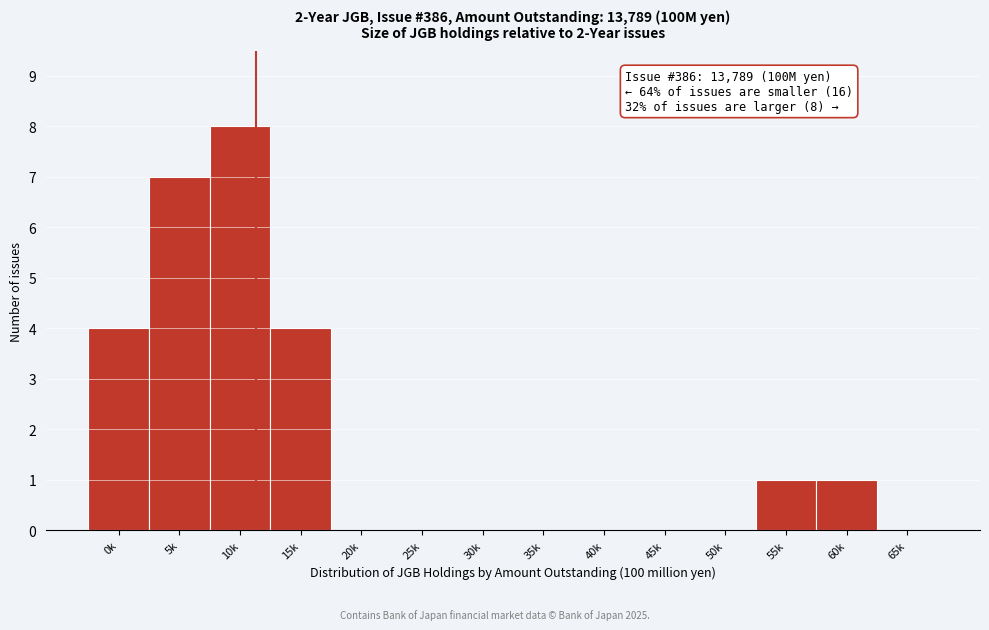

Reading right to left, what are all the values shown in this chart?

65k=0	60k=1	55k=1	50k=0	45k=0	40k=0	35k=0	30k=0	25k=0	20k=0	15k=4	10k=8	5k=7	0k=4